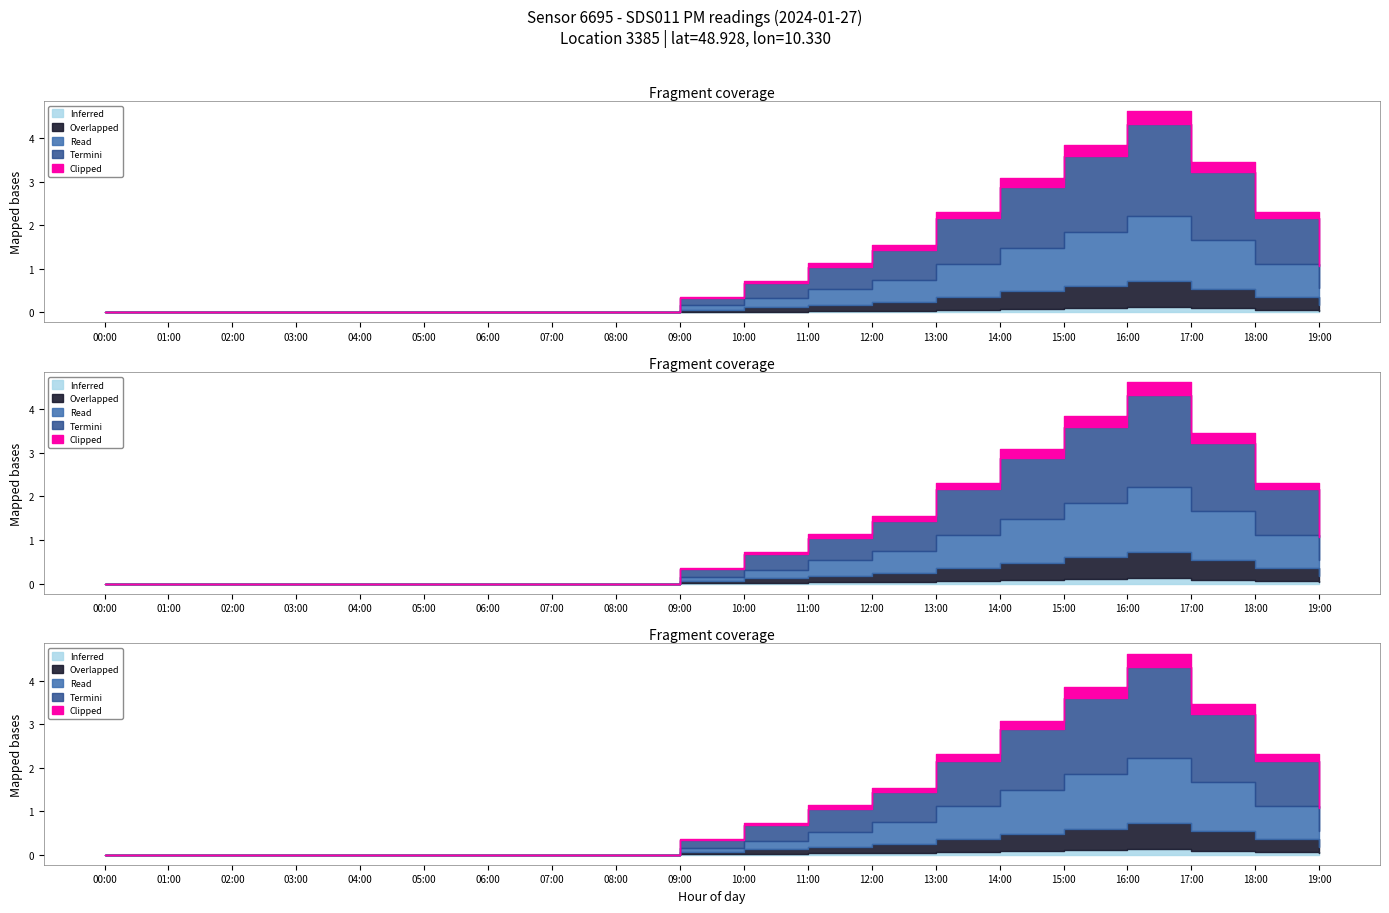

List the labels in order of P1 value, largest first.

16:00, 15:00, 17:00, 14:00, 13:00, 18:00, 12:00, 11:00, 19:00, 10:00, 09:00, 00:00, 01:00, 02:00, 03:00, 04:00, 05:00, 06:00, 07:00, 08:00